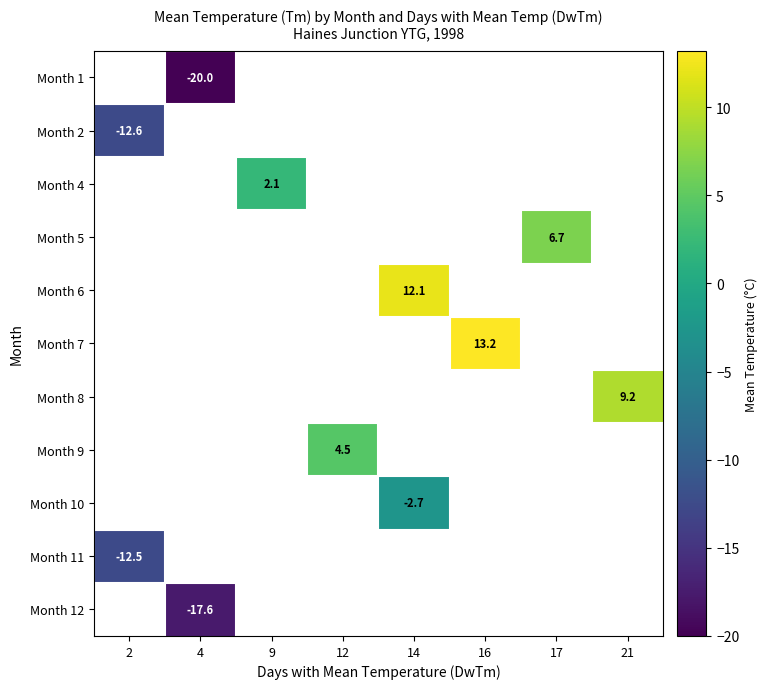

Which category has the highest value across all series?

16